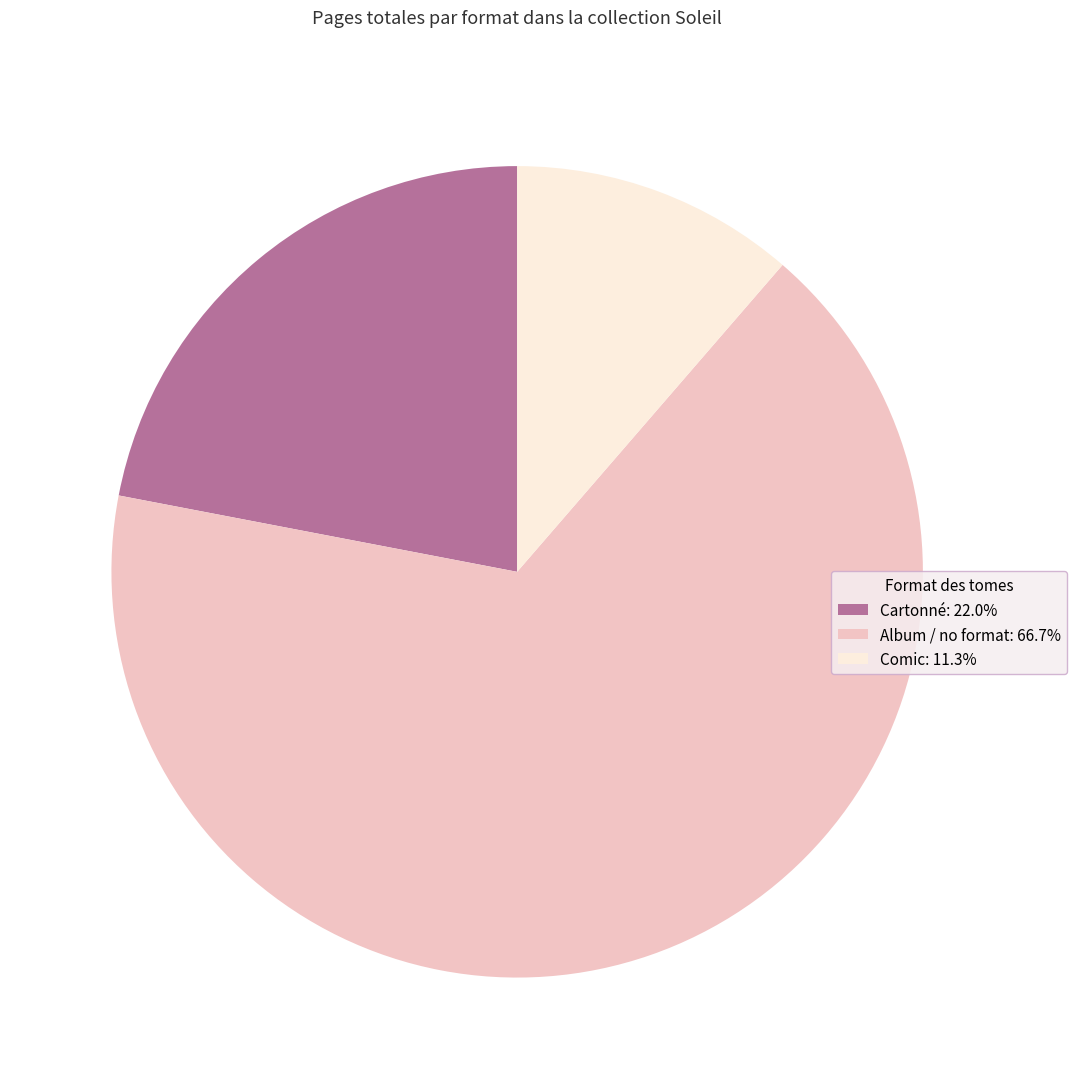

Approximately how many times larger is the value at Cartonné: 22.0% compared to Album / no format: 66.7%?

0.3